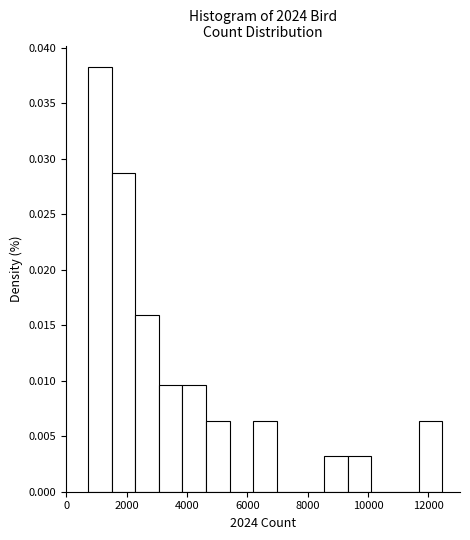

Read against the x-axis, roughly where is the centre of the tallest bar?

1200